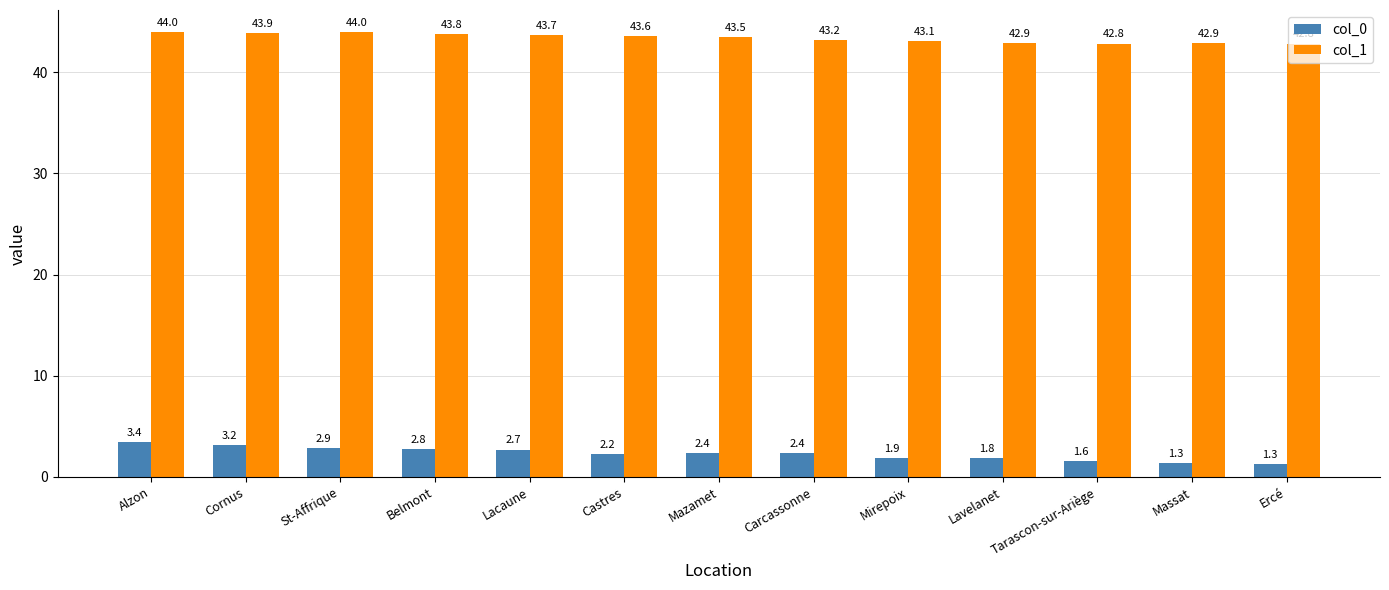

What is the sum of the col_0 values at Lavelanet and Ercé?

3.1